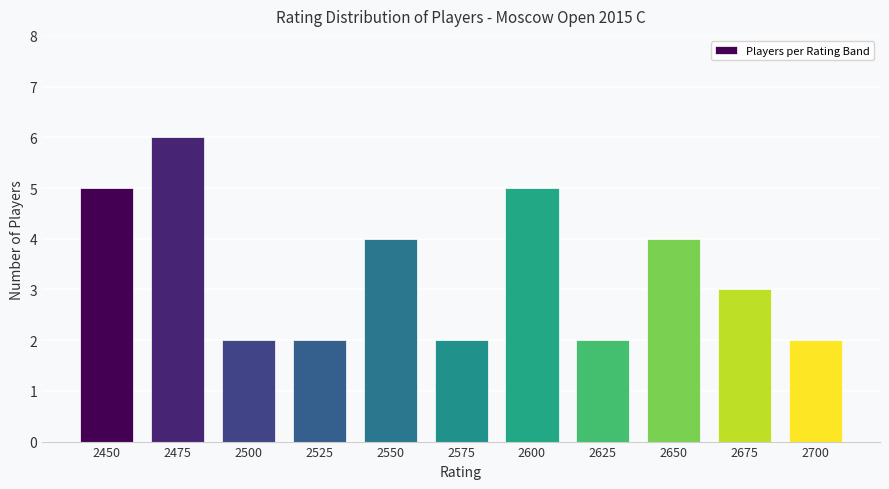

Reading right to left, transcribe all the data shown in this chart.

2	3	4	2	5	2	4	2	2	6	5